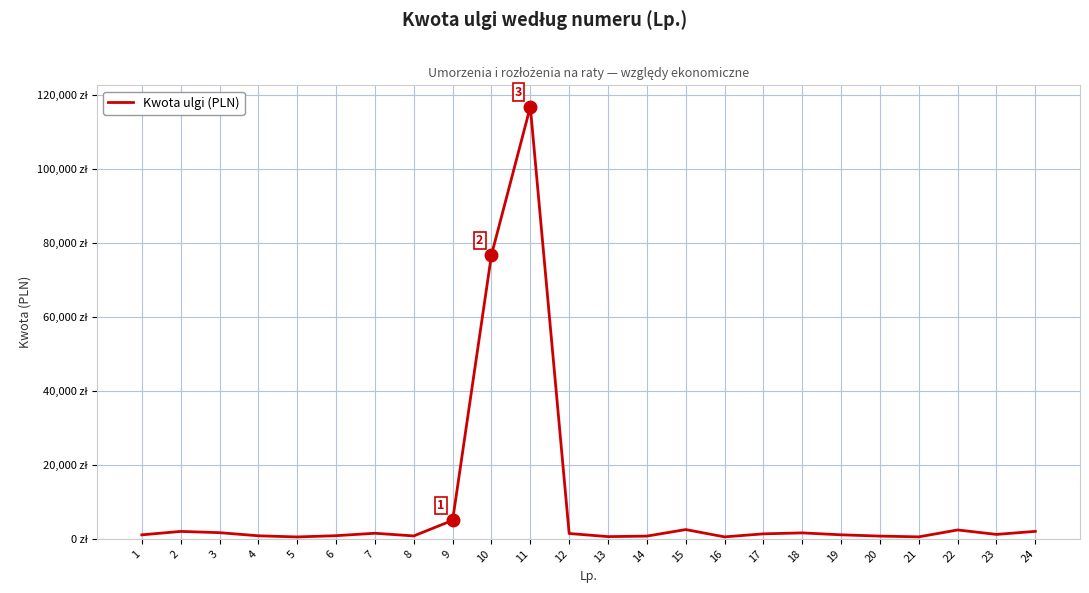

Rank the categories by value from highest to lowest.

11, 10, 9, 15, 22, 24, 2, 3, 18, 7, 12, 17, 23, 19, 1, 6, 4, 8, 20, 14, 13, 21, 16, 5